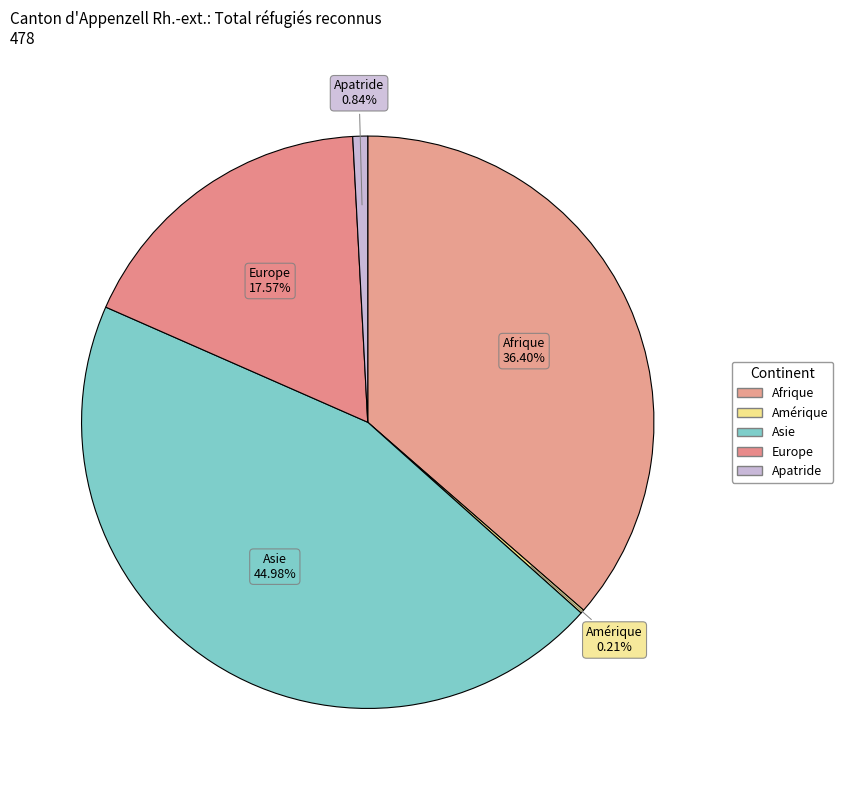

Approximately how many times larger is the value at Asie compared to Afrique?

1.2